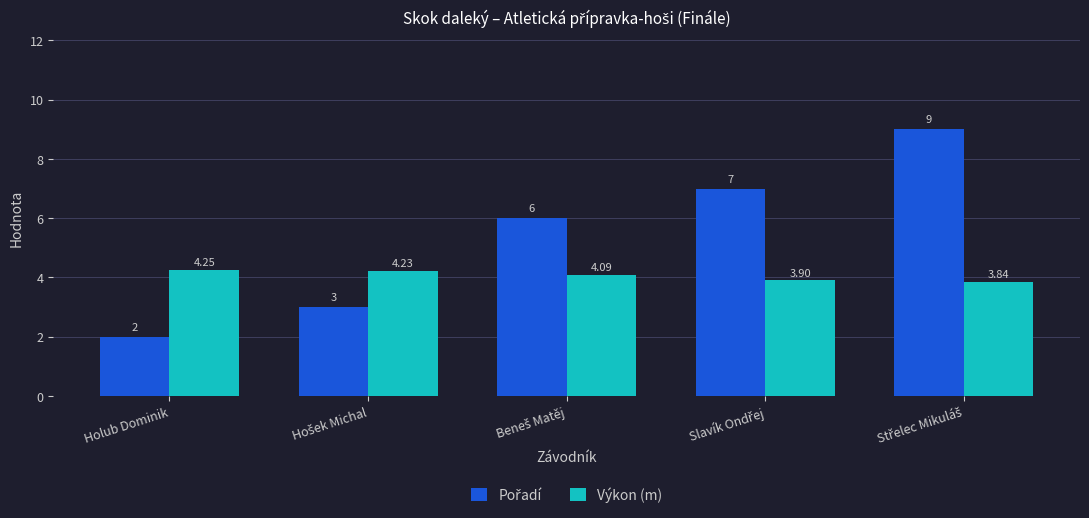

At how many categories does at least one series exceed 2?

5